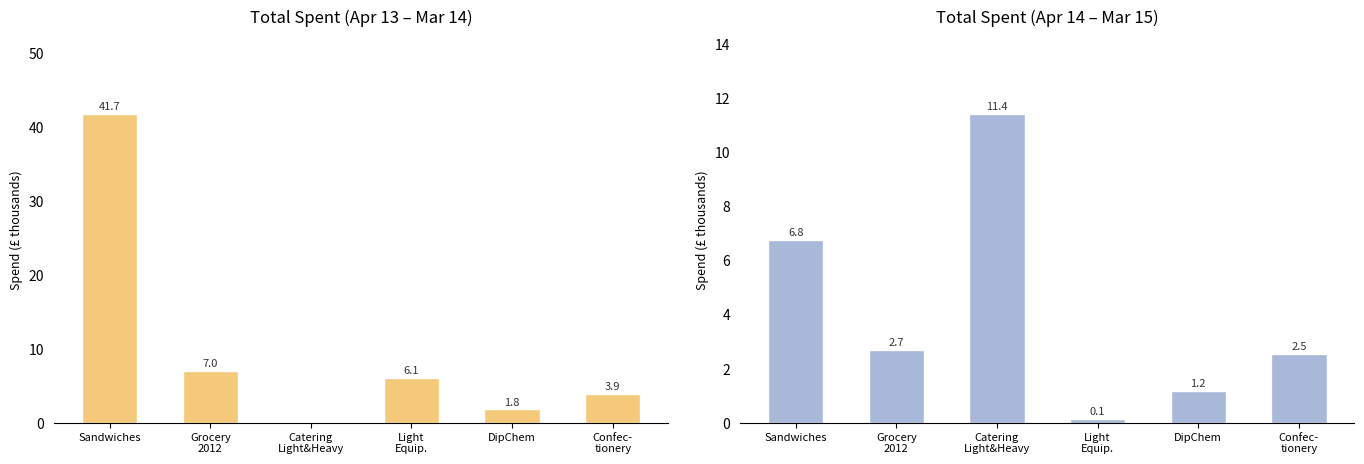

Rank the series by their average value, from highest to lowest.

Apr 13 - Mar 14, Apr 14 - Mar 15